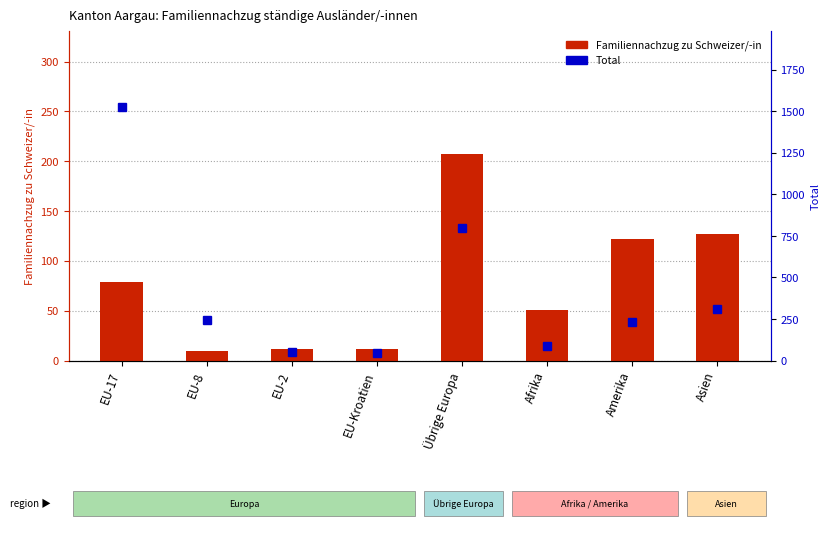

The value of Familiennachzug zu Schweizer/-in at EU-Kroatien is 12. True or false?

True